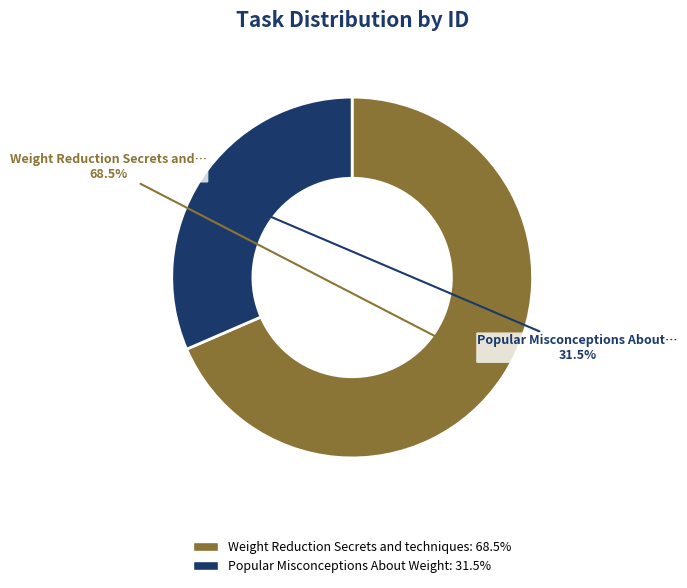

What is the majority slice?

Weight Reduction Secrets and techniques